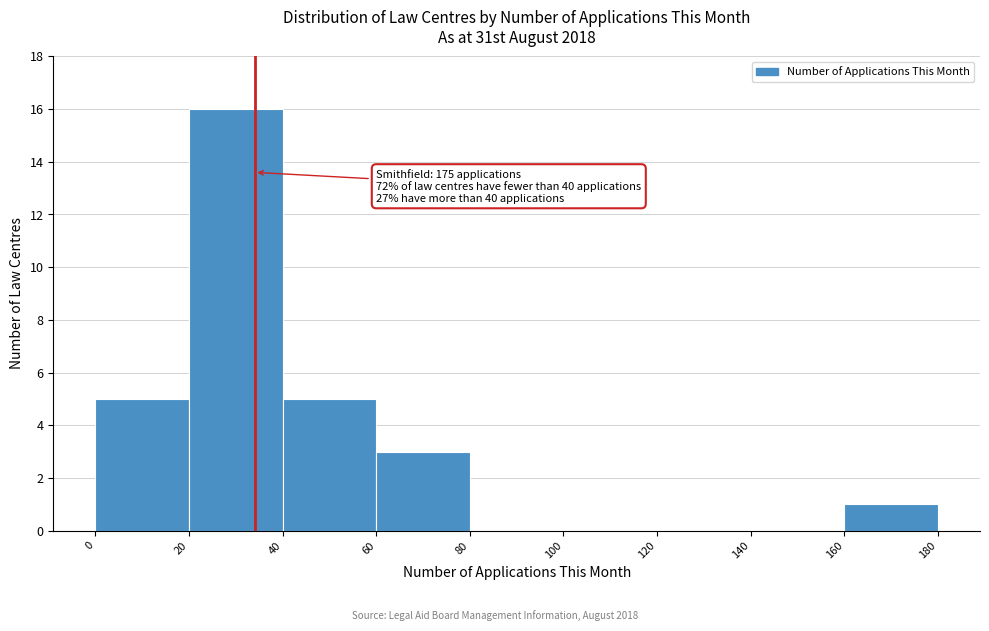

Which range on the x-axis has the tallest bar?

20 to 40